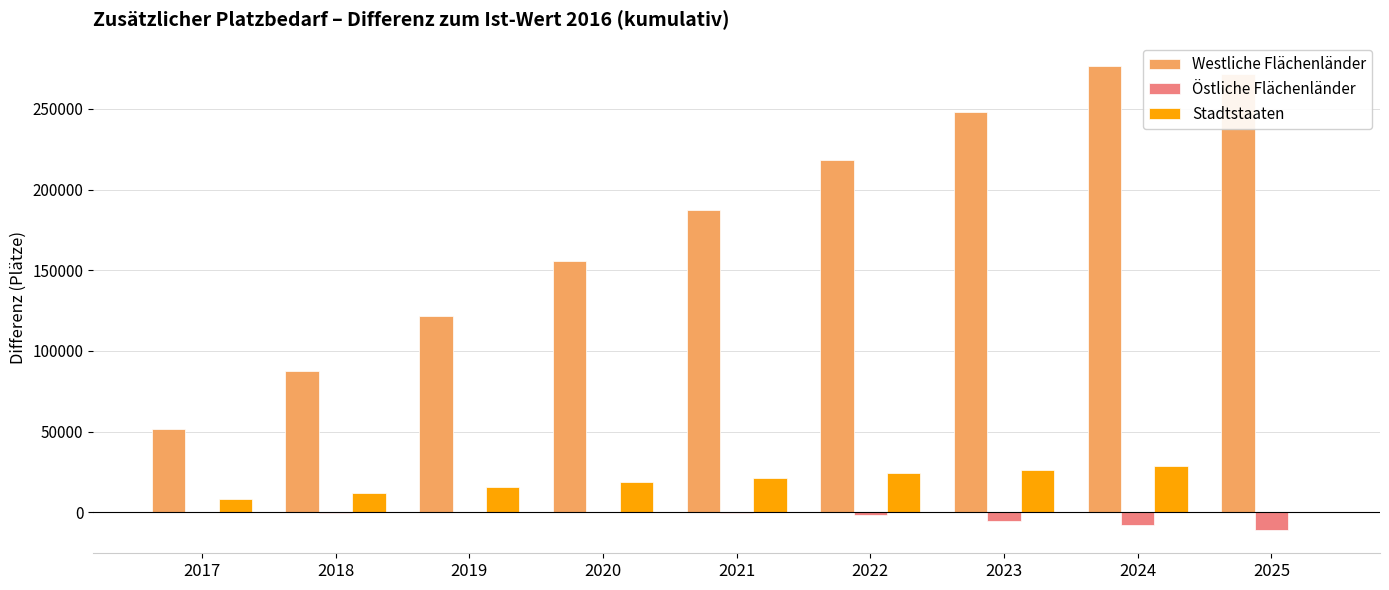

What are all the series names shown in the legend?

Westliche Flächenländer, Östliche Flächenländer, Stadtstaaten